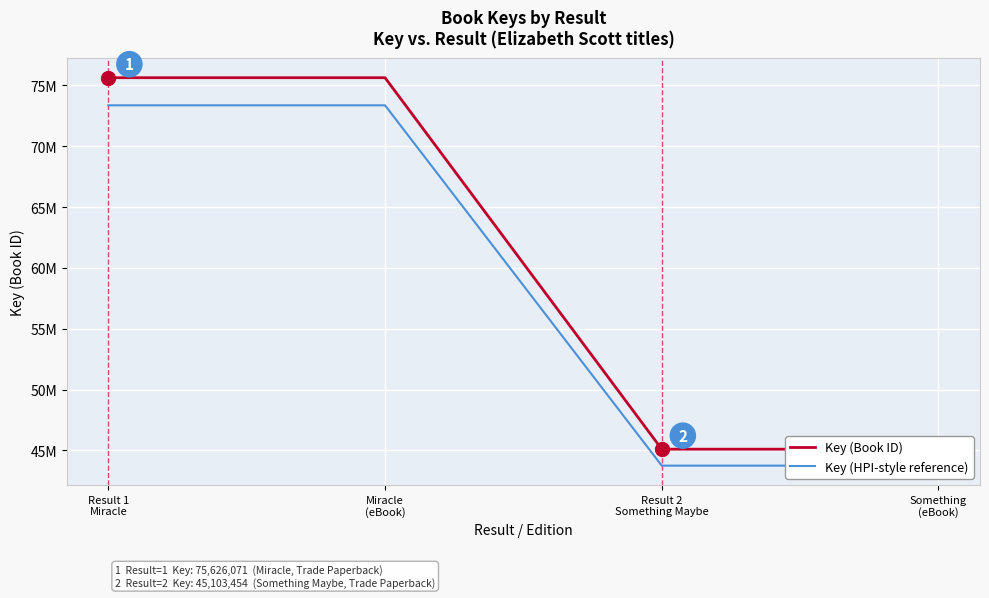

Count the number of data series in this chart.

2